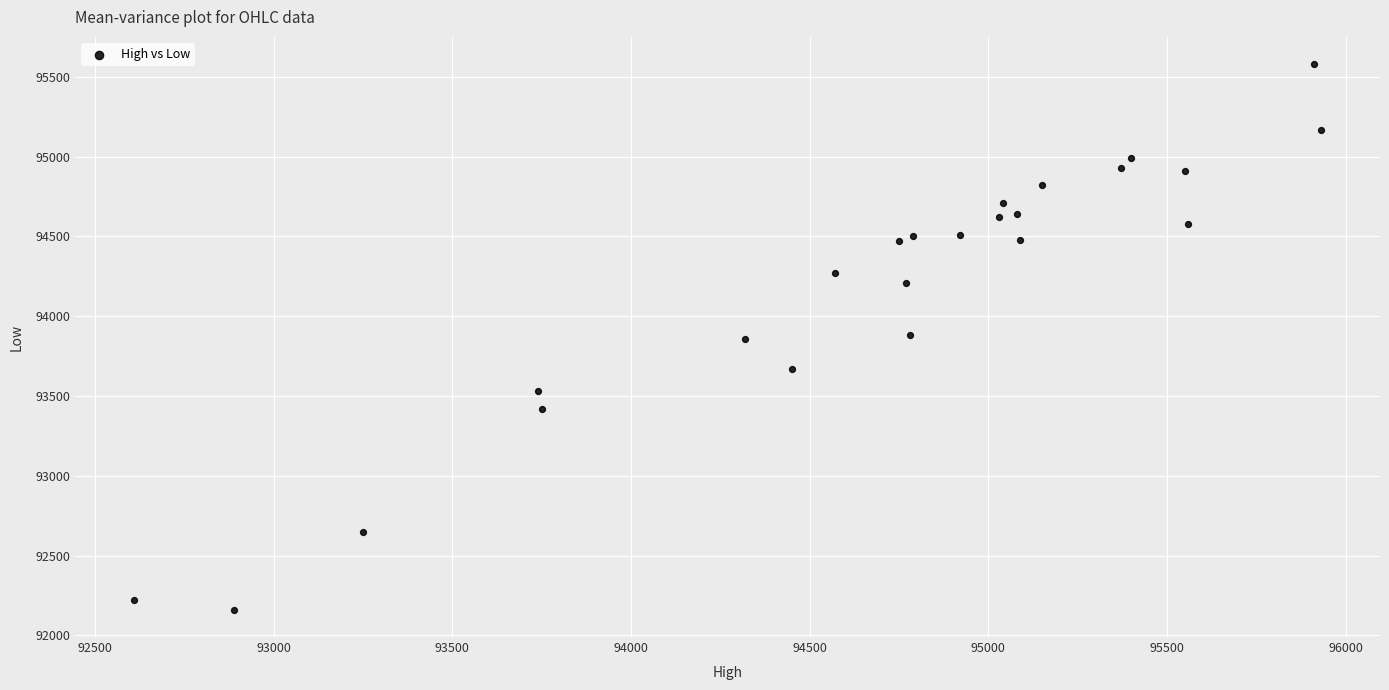

What is the range of X values (max minus min)?

3320